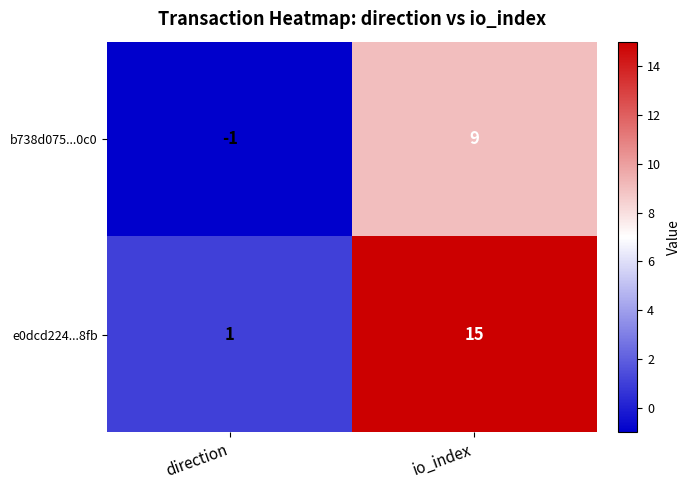

Reading left to right, list all the values displayed in this chart.

b738d075...0c0: -1	9
e0dcd224...8fb: 1	15